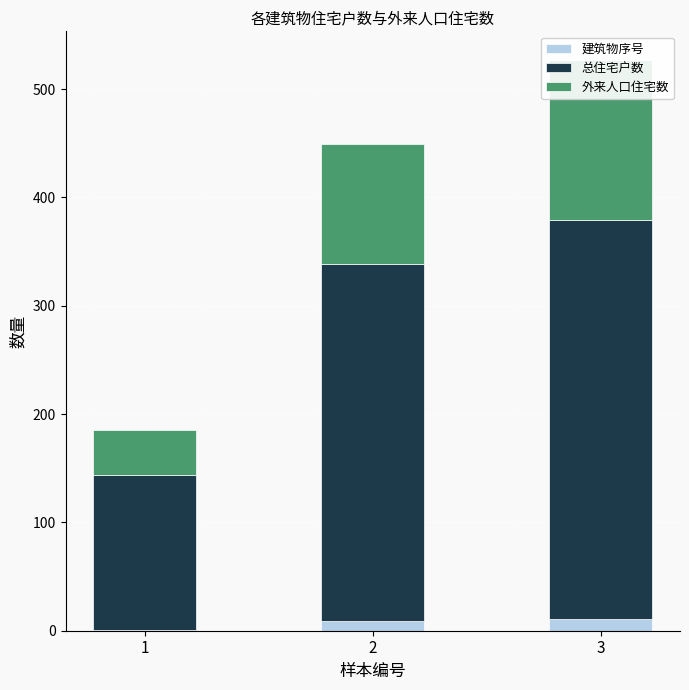

Reading left to right, what are all the values shown in this chart?

建筑物序号: 1=1	2=9	3=11
总住宅户数: 1=143	2=330	3=368
外来人口住宅数: 1=41	2=110	3=148